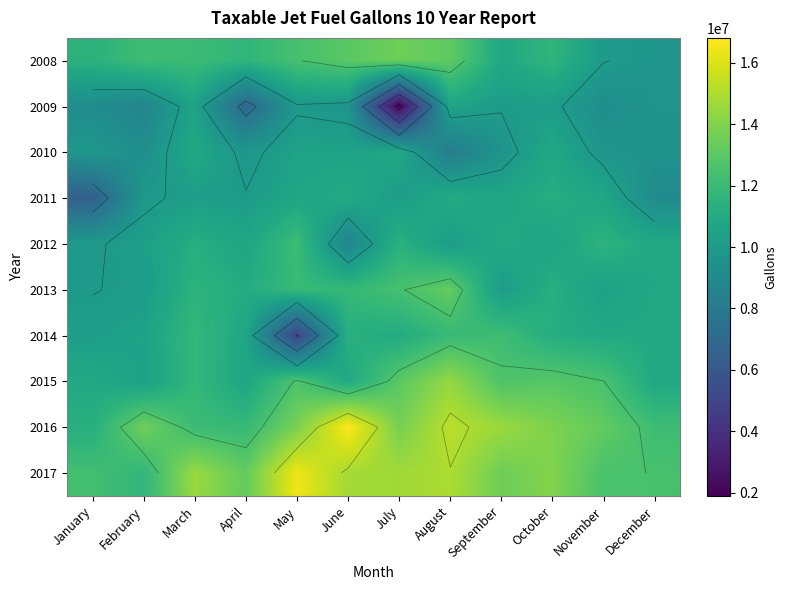

At how many categories does at least one series exceed 10713160?

12